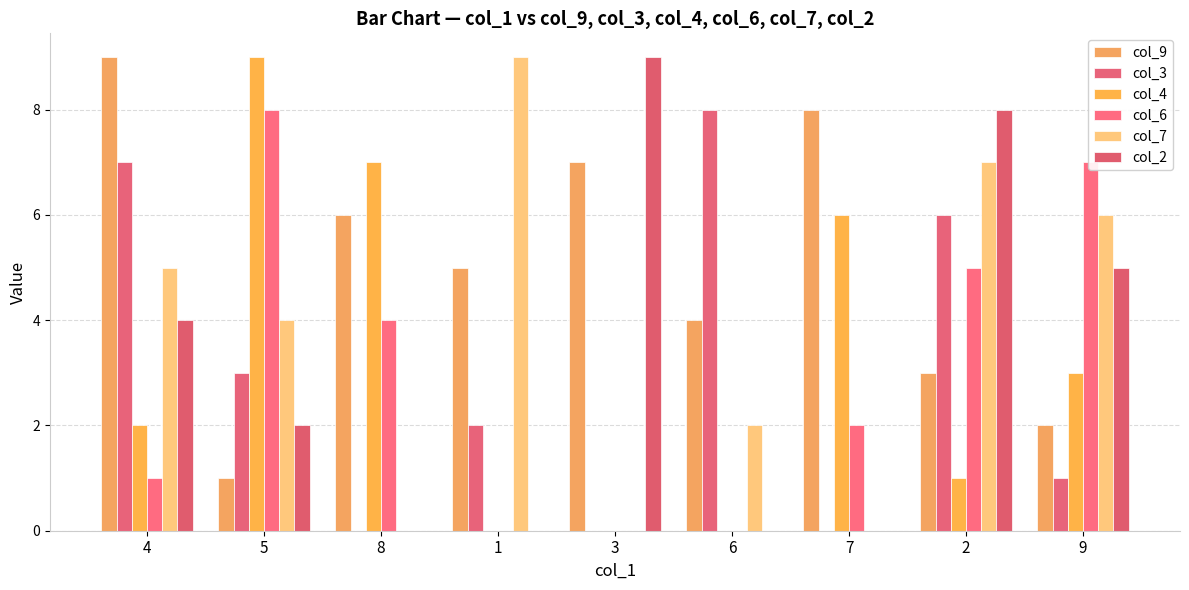

The col_3 series shows 9 at 2. True or false?

False